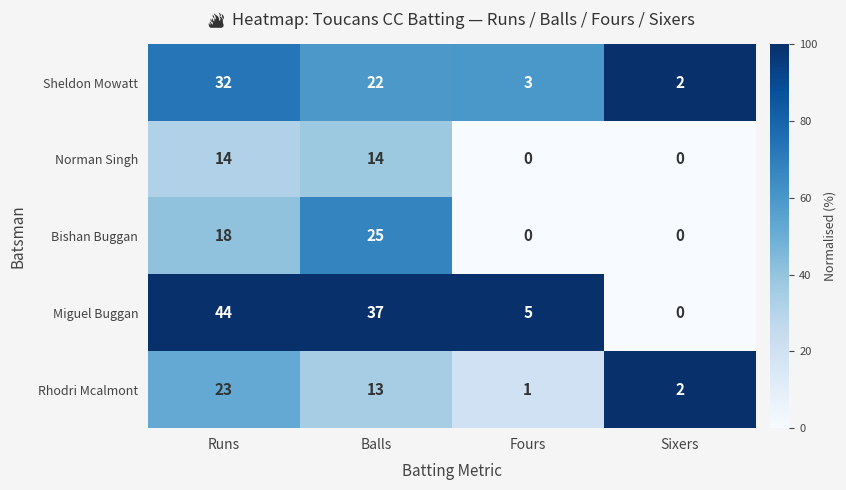

How many positive values does the Miguel Buggan series have?

3